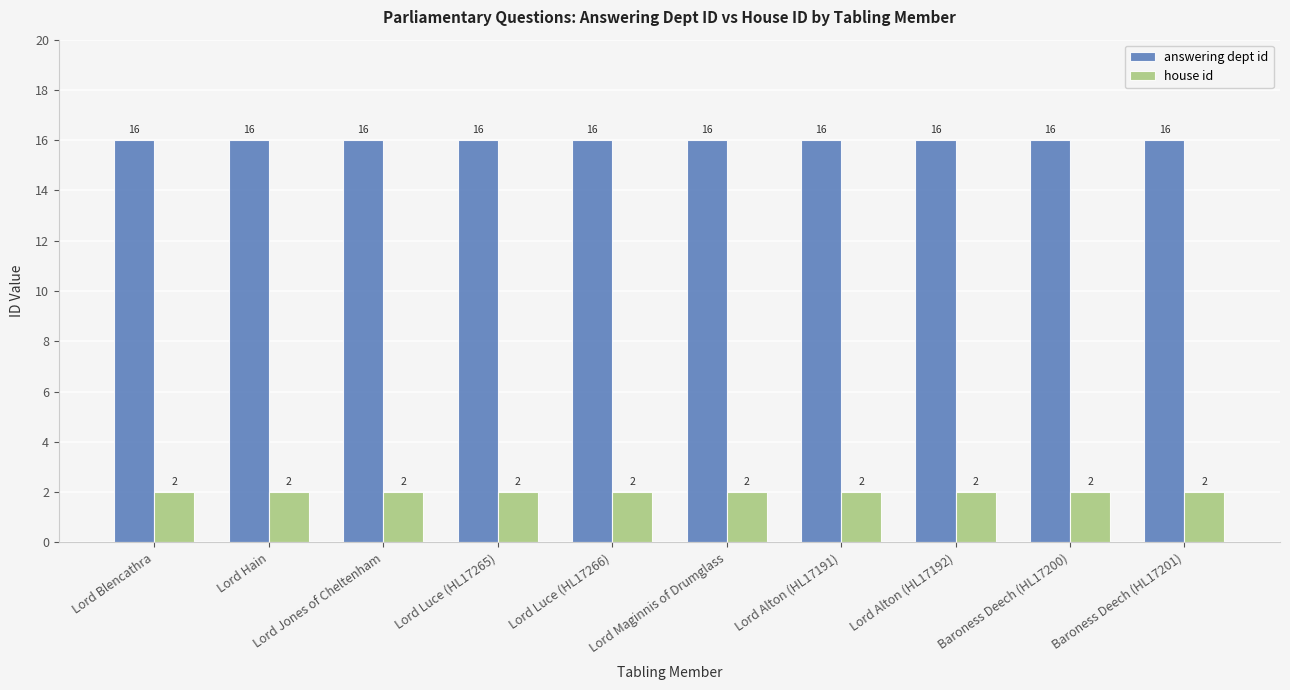

Does the chart contain any negative values?

No